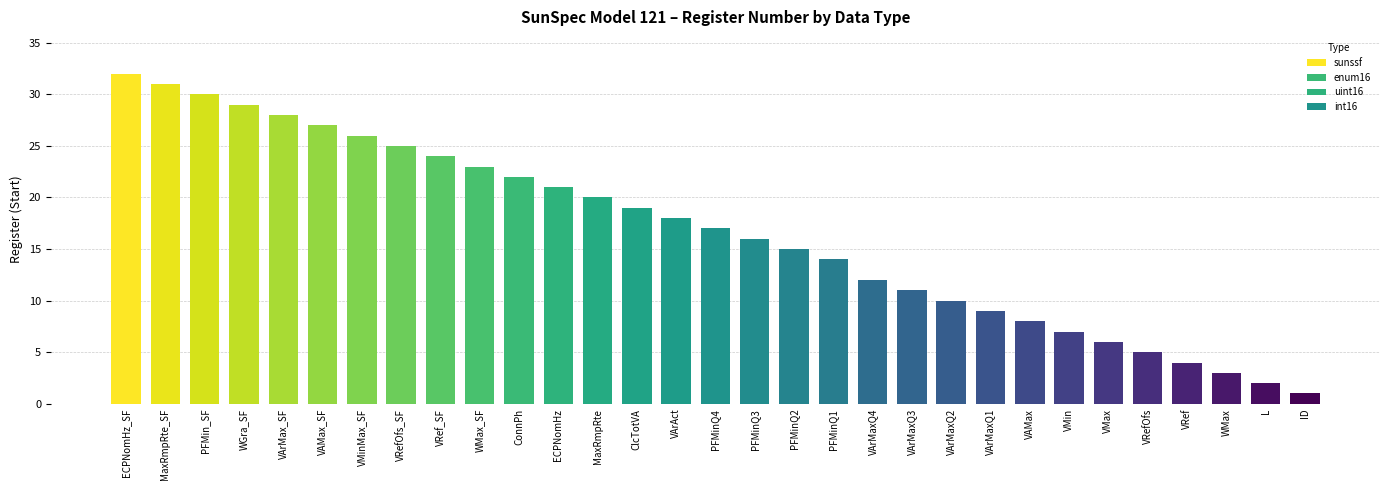

What is the sum of all values?

515